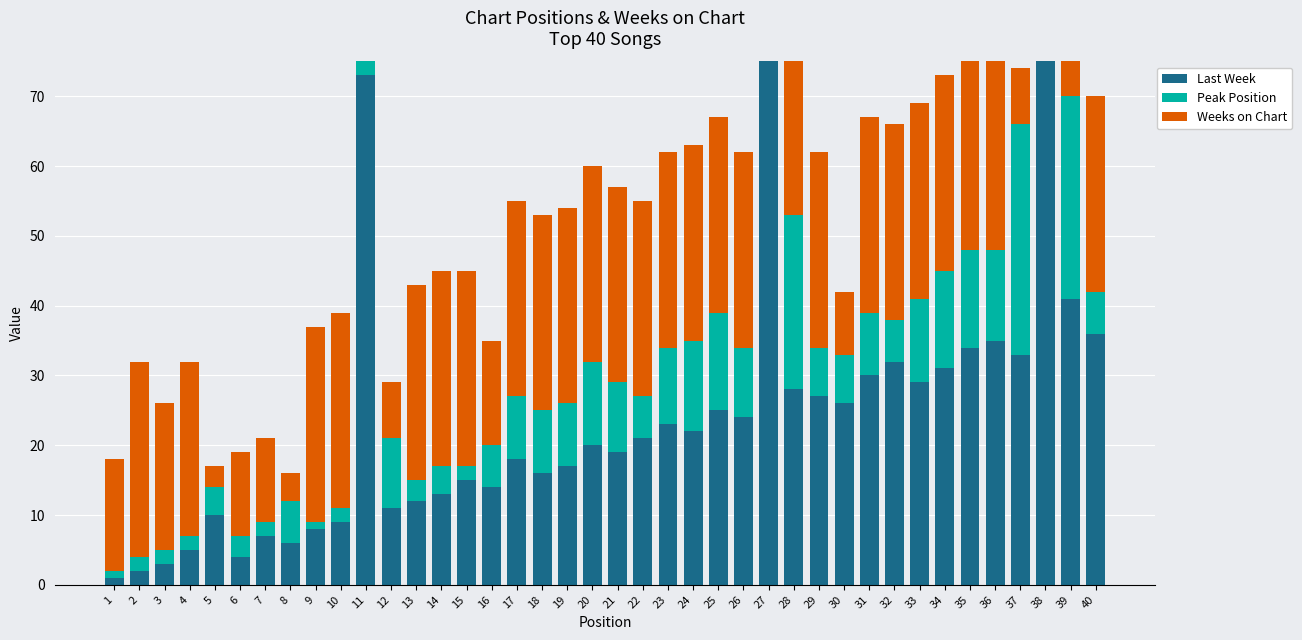

Rank the series at 16 from highest to lowest value.

Weeks on Chart, Last Week, Peak Position